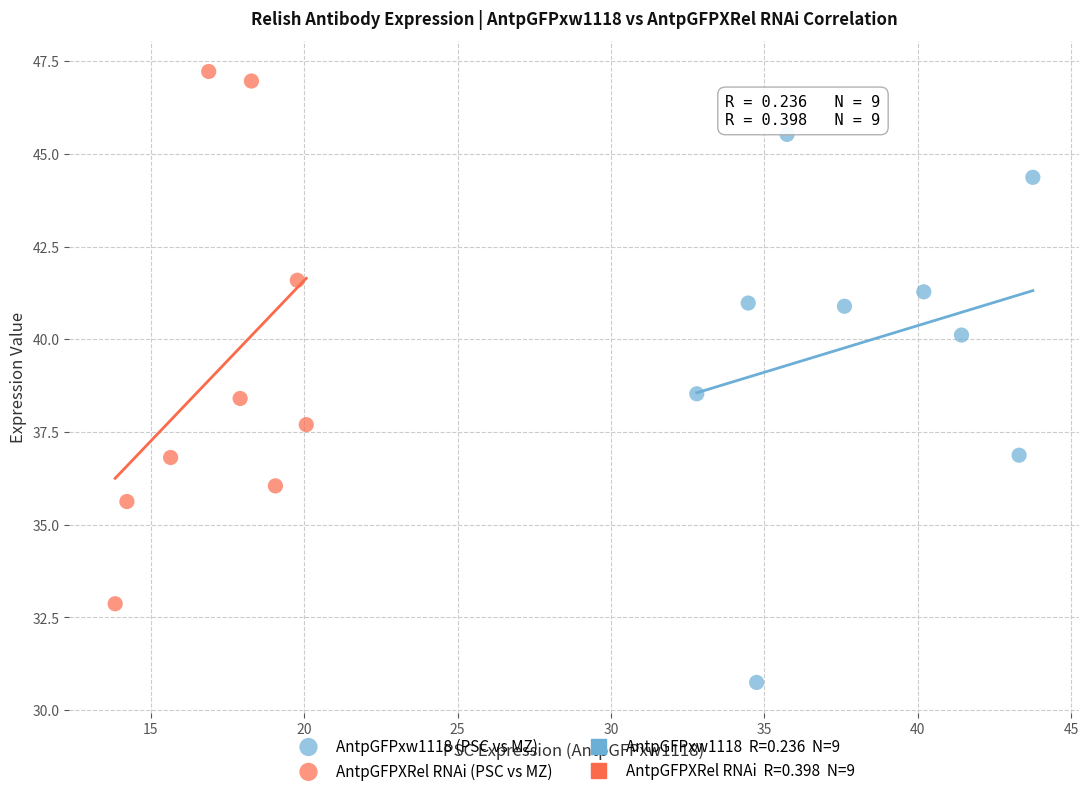

Which series contains the highest Y value?

AntpGFPXRel RNAi (PSC vs MZ)